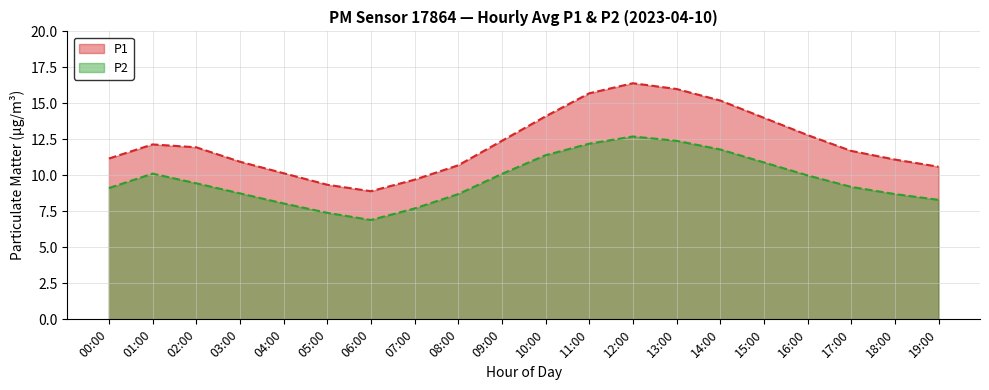

Count the number of categories in the chart.

20